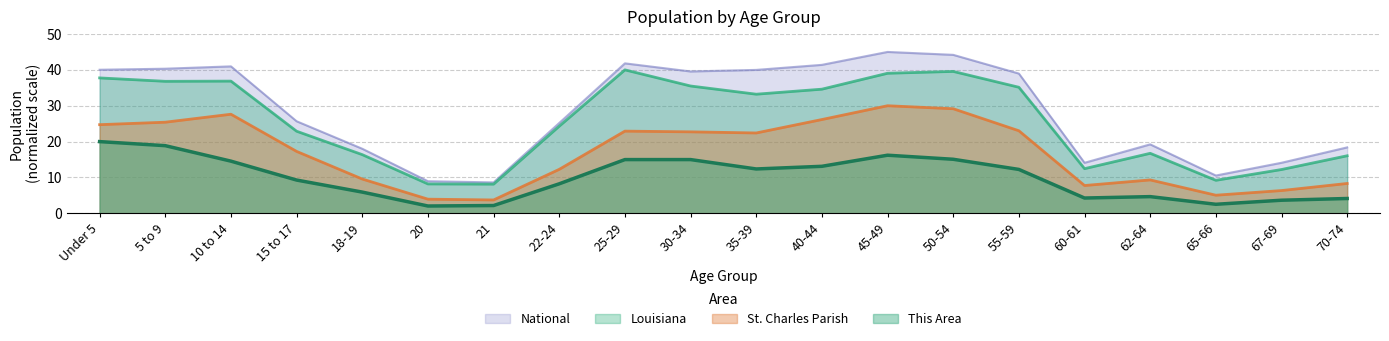

Reading left to right, list all the values displayed in this chart.

This Area: 20.0	18.9	14.6	9.3	5.9	2.0	2.2	8.2	15.0	15.0	12.4	13.1	16.2	15.1	12.2	4.3	4.7	2.5	3.7	4.1
St. Charles Parish: 24.7	25.4	27.6	17.3	9.6	4.0	3.7	12.3	22.9	22.7	22.4	26.2	30.0	29.2	23.0	7.8	9.3	5.1	6.4	8.3
Louisiana: 37.8	36.8	36.9	22.9	16.4	8.2	8.1	24.3	40.0	35.5	33.2	34.6	39.1	39.6	35.2	12.5	16.7	9.2	12.2	16.1
National: 40.0	40.3	41.0	25.7	18.0	9.0	8.6	25.2	41.8	39.6	40.0	41.4	45.0	44.2	39.0	14.1	19.2	10.5	14.1	18.4